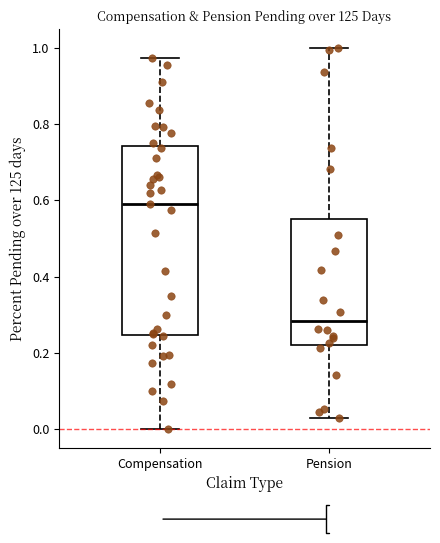

Which box has the highest median line?

Compensation